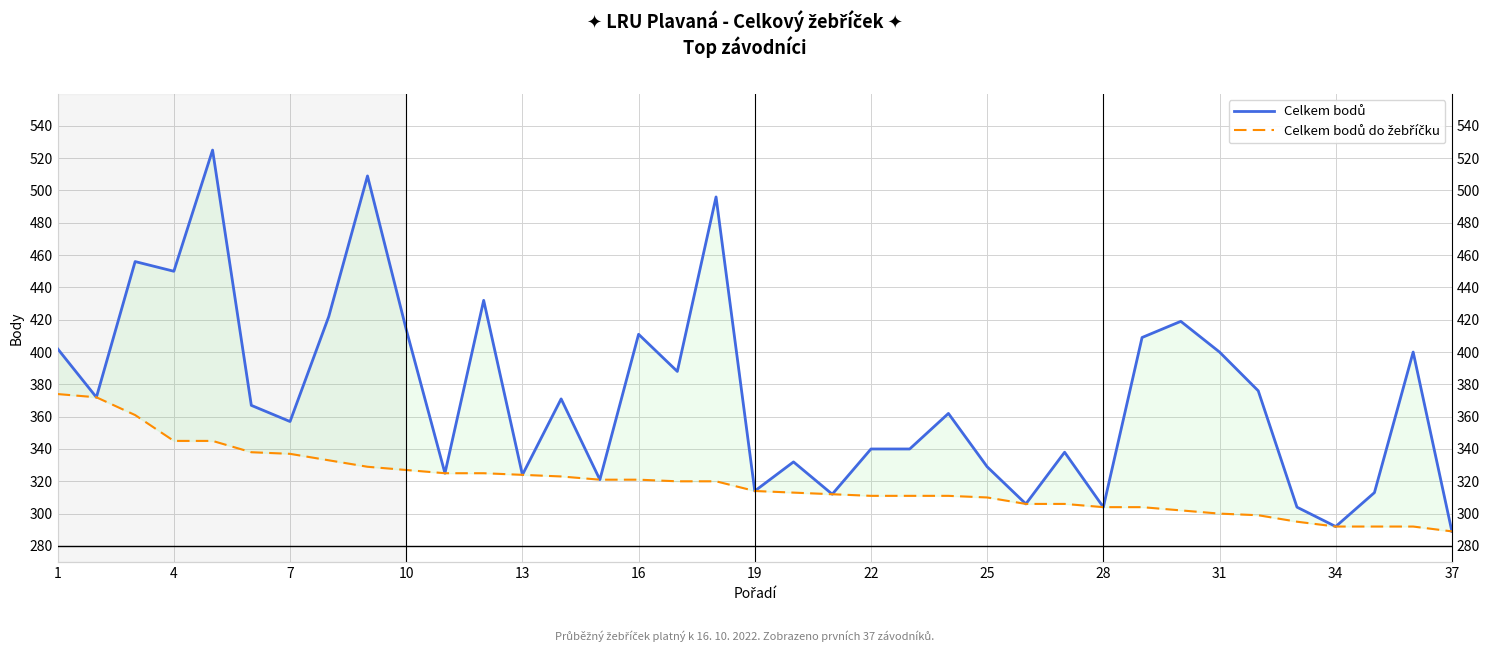

Reading left to right, transcribe all the data shown in this chart.

Celkem bodů: 402	372	456	450	525	367	357	422	509	414	325	432	324	371	321	411	388	496	314	332	312	340	340	362	329	306	338	304	409	419	400	376	304	292	313	400	289
Celkem bodů do žebříčku: 374	372	361	345	345	338	337	333	329	327	325	325	324	323	321	321	320	320	314	313	312	311	311	311	310	306	306	304	304	302	300	299	295	292	292	292	289